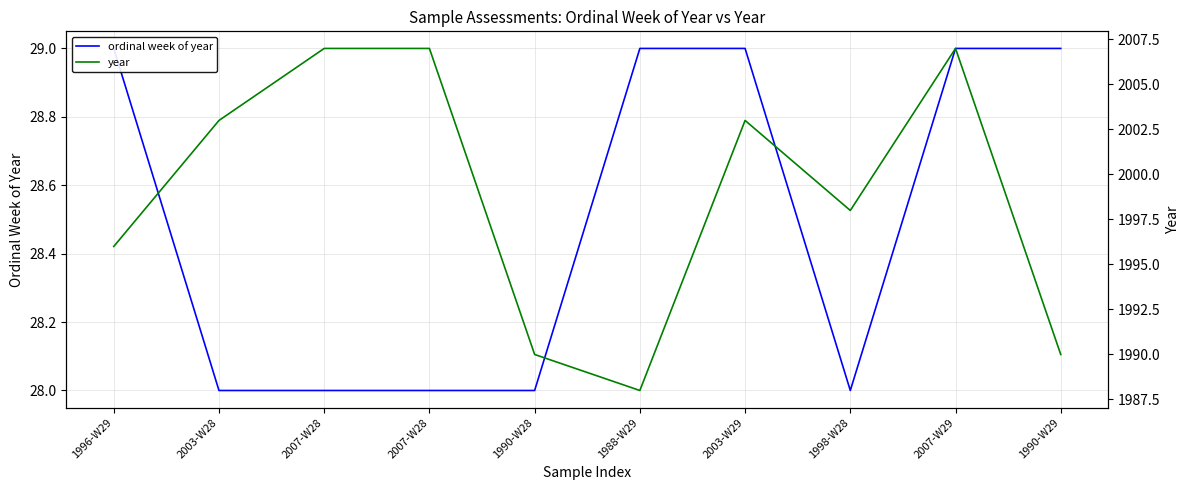

At which label does ordinal week of year reach its peak?

1996-W29